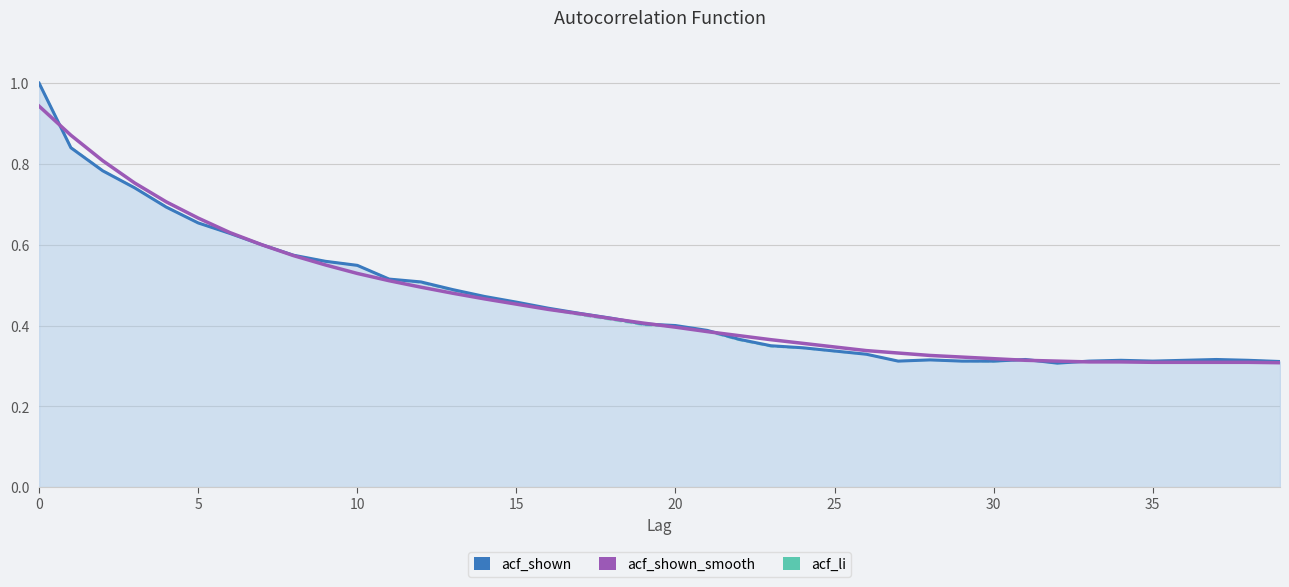

Rank the series by their average value, from highest to lowest.

acf_shown_smooth, acf_shown, acf_li